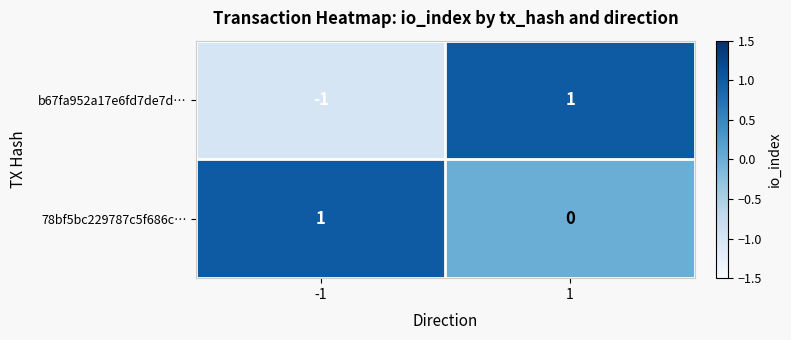

At 1, list the series in order from largest to smallest.

b67fa952a17e6fd7de7d…, 78bf5bc229787c5f686c…